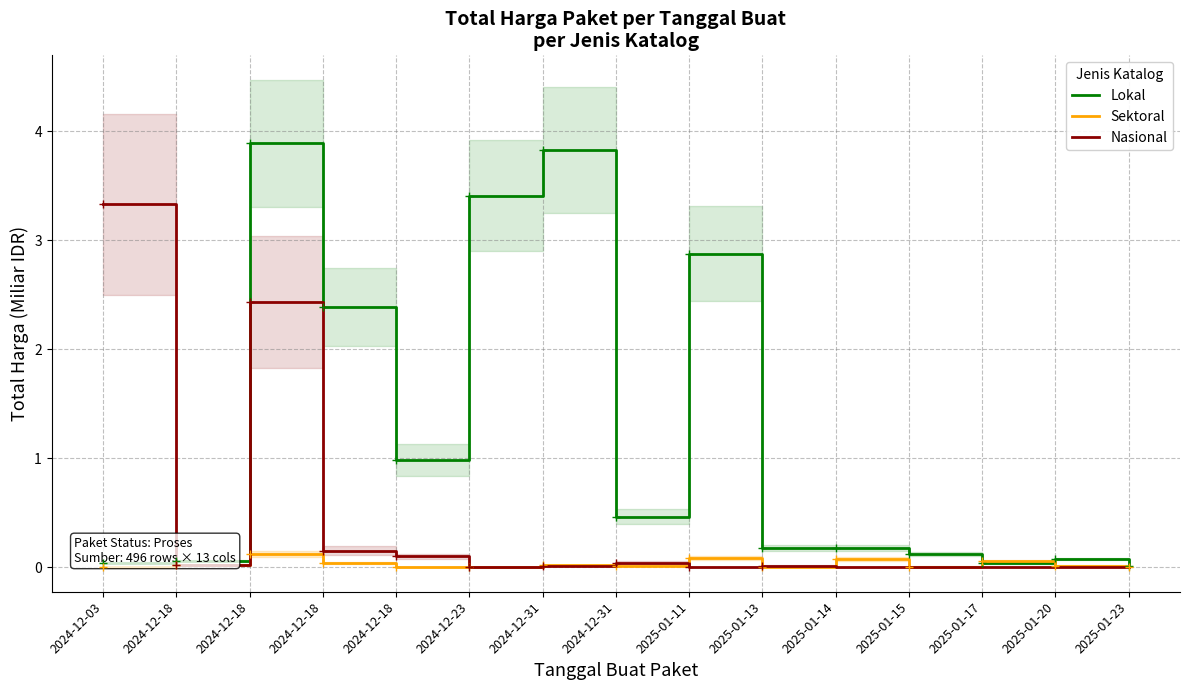

True or false: Lokal has a value of 1.0 at 2024-12-18.

True